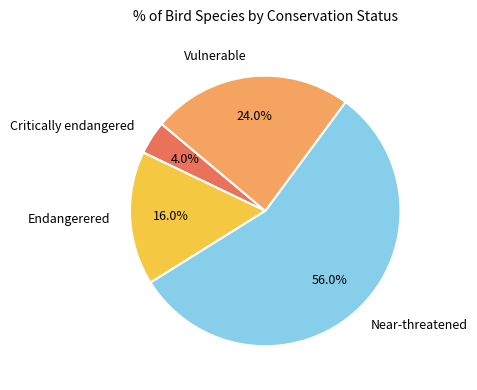

Between Vulnerable and Endangerered, which is larger?

Vulnerable